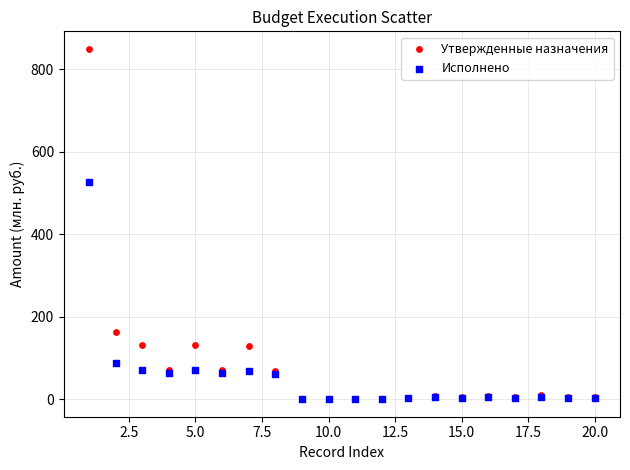

In the Исполнено series, what Y value is closest to 263?

88.6